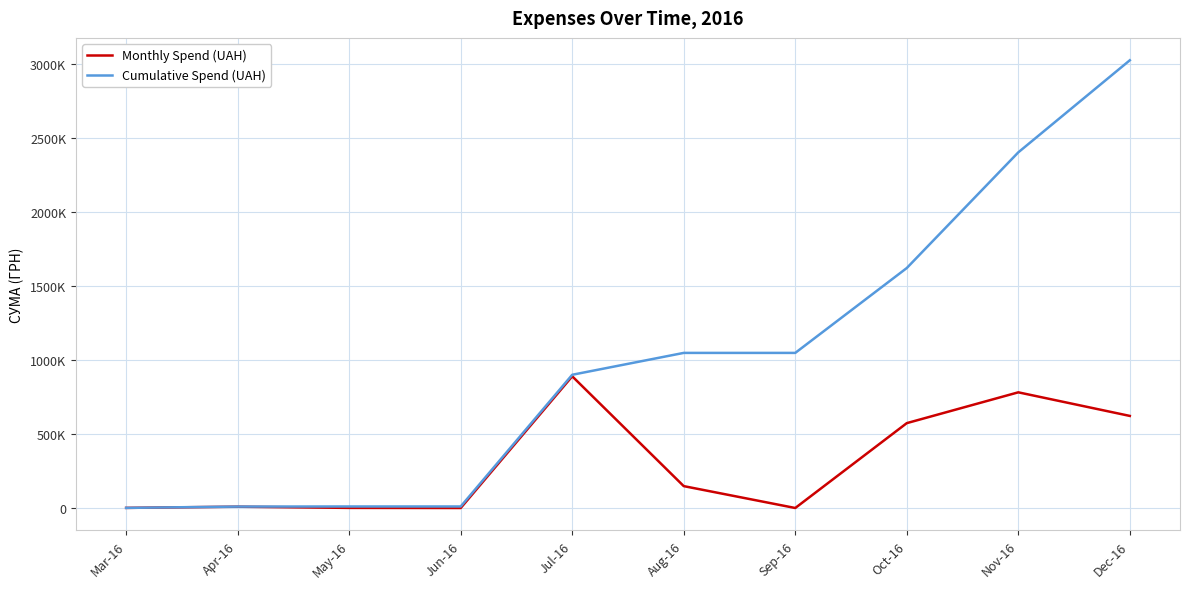

What is the label of the 10th point from the right?

Mar-16